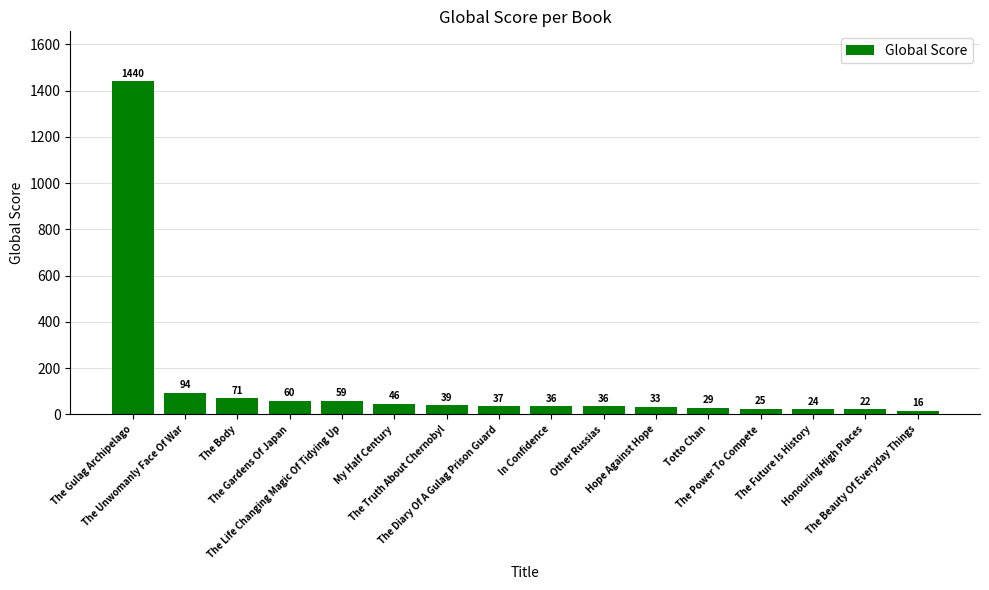

The value at The Gardens Of Japan is 60. True or false?

True